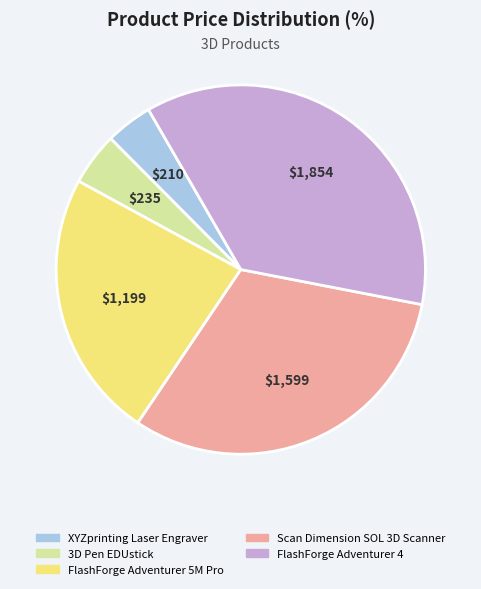

What is the ratio of the value at XYZprinting Laser Engraver to the value at 3D Pen EDUstick?

0.9